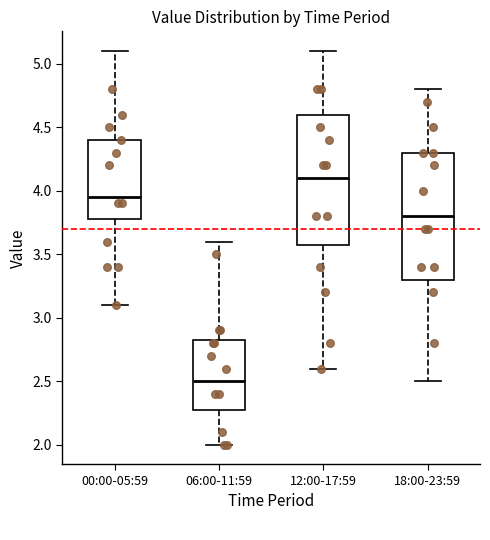

Which box has the highest median line?

12:00-17:59